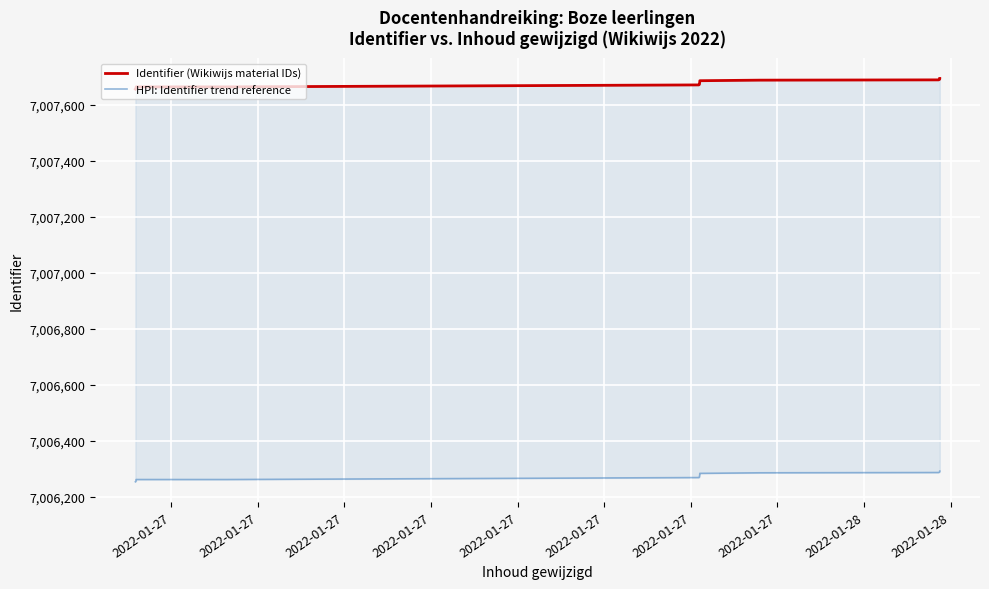

How many lines are shown in the chart?

2